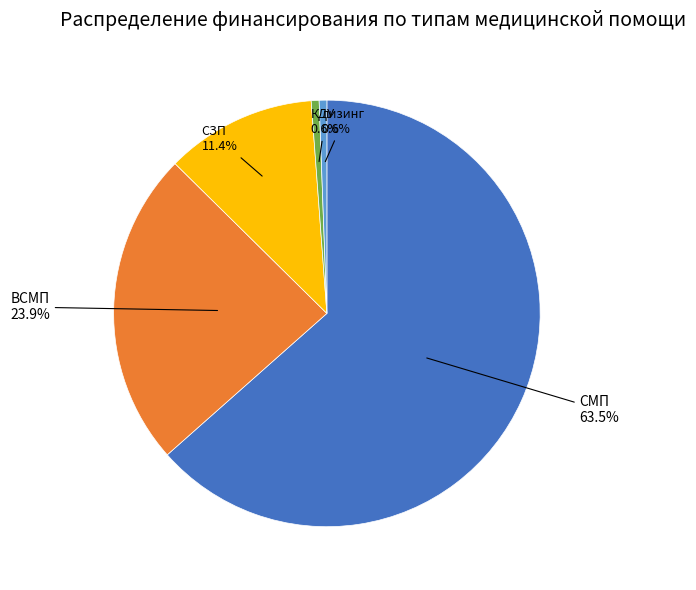

Does any single category account for the majority?

Yes